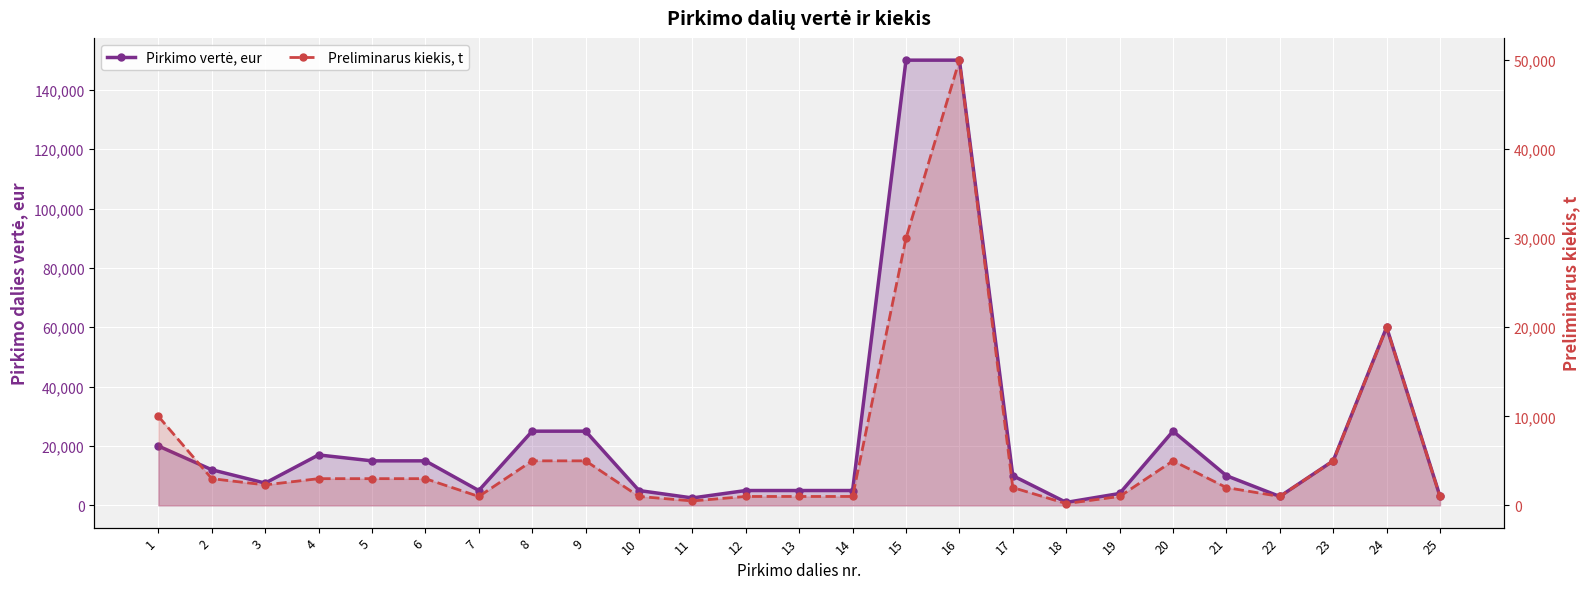

How many lines are shown in the chart?

2